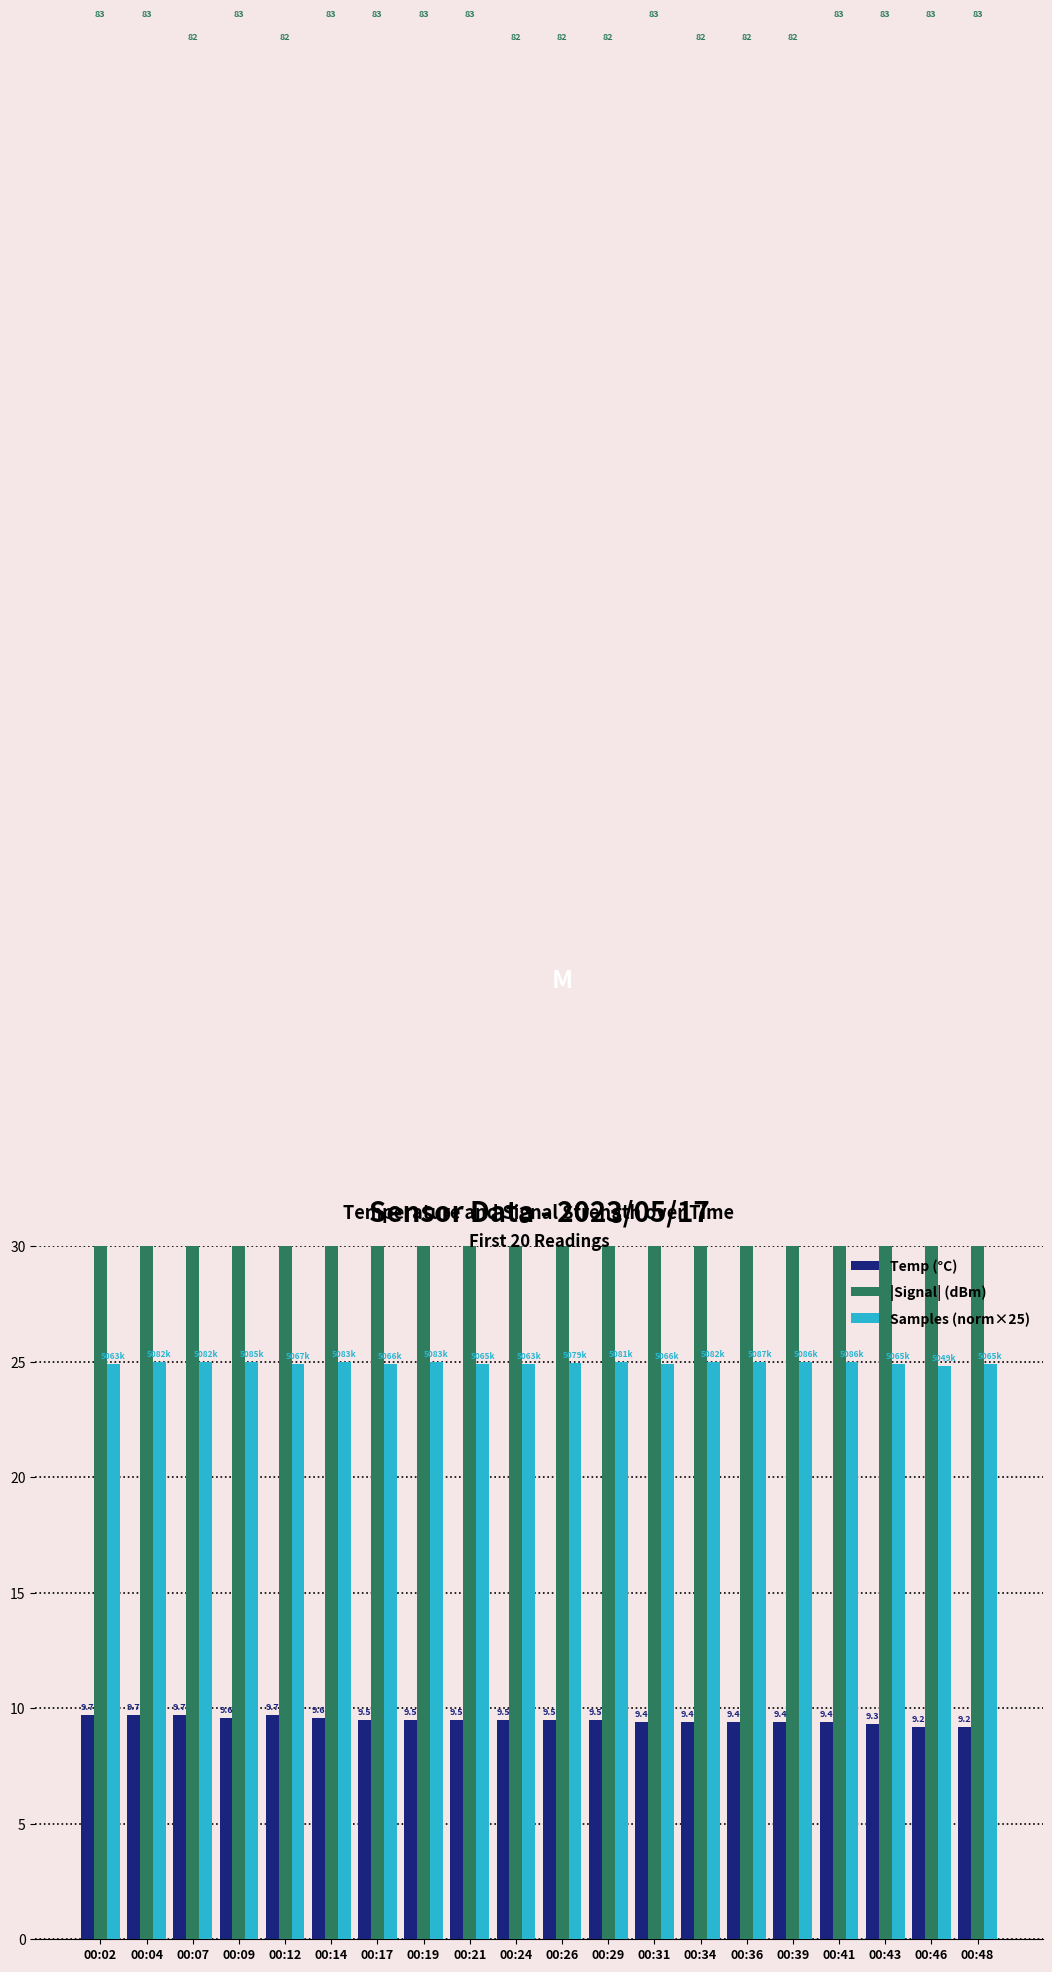

Is it true that Samples (norm×25) equals 9.9 at 00:02?

False